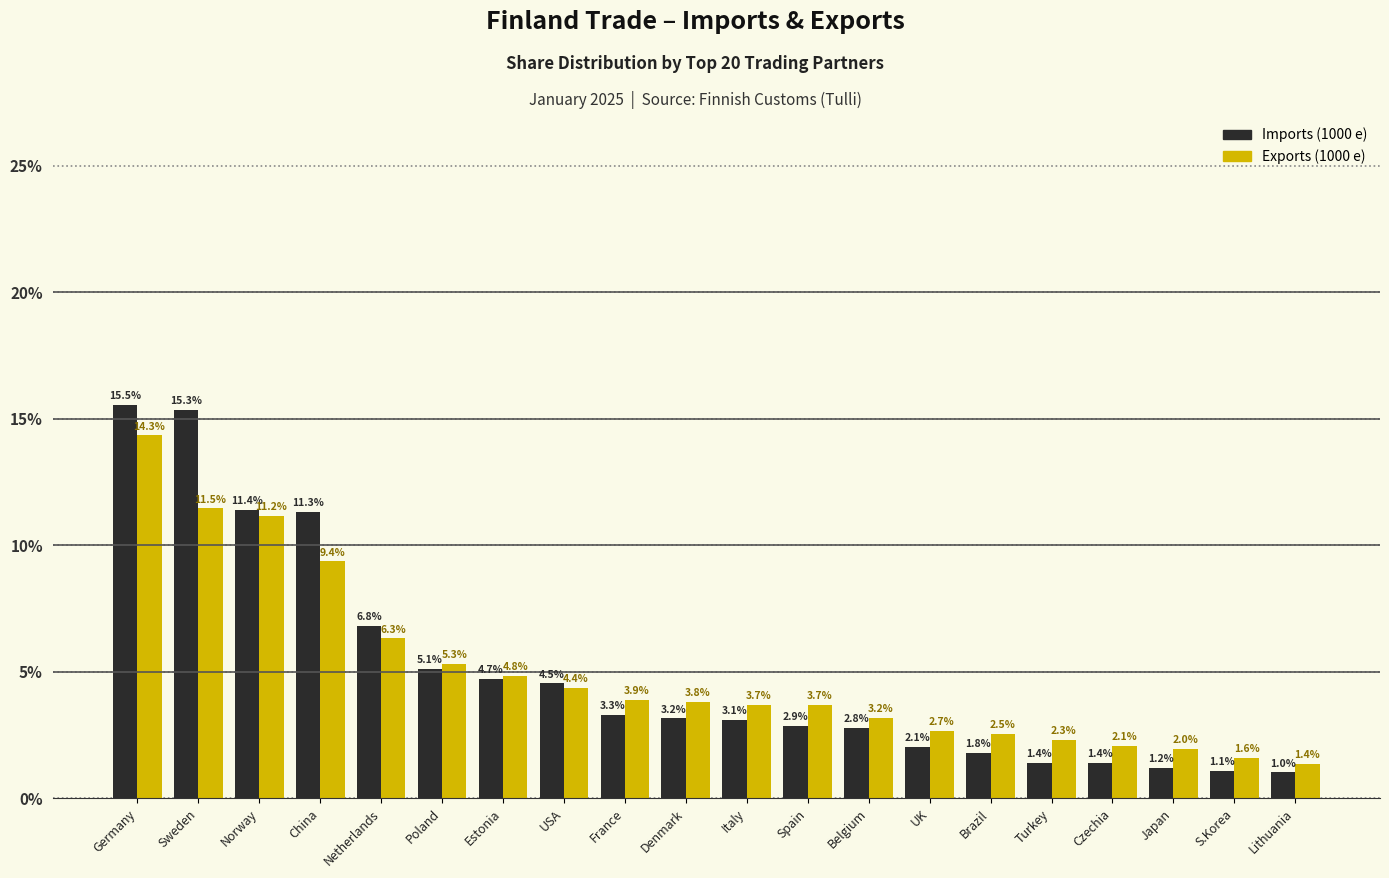

Reading right to left, extract all data points from this chart.

Imports (1000 e): 1.0	1.1	1.2	1.4	1.4	1.8	2.1	2.8	2.9	3.1	3.2	3.3	4.5	4.7	5.1	6.8	11.3	11.4	15.3	15.5
Exports (1000 e): 1.4	1.6	2.0	2.1	2.3	2.5	2.7	3.2	3.7	3.7	3.8	3.9	4.4	4.8	5.3	6.3	9.4	11.2	11.5	14.3